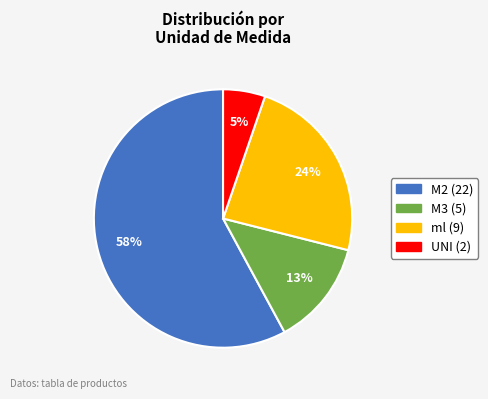

Is there a majority slice in this chart?

Yes